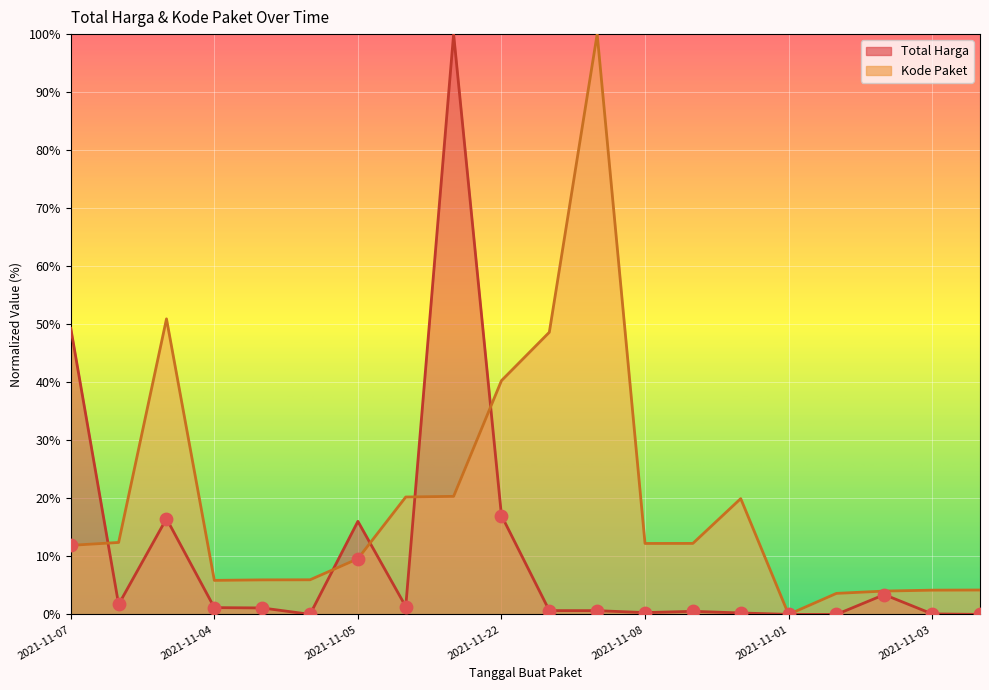

Which series reaches the minimum Y coordinate?

Total Harga